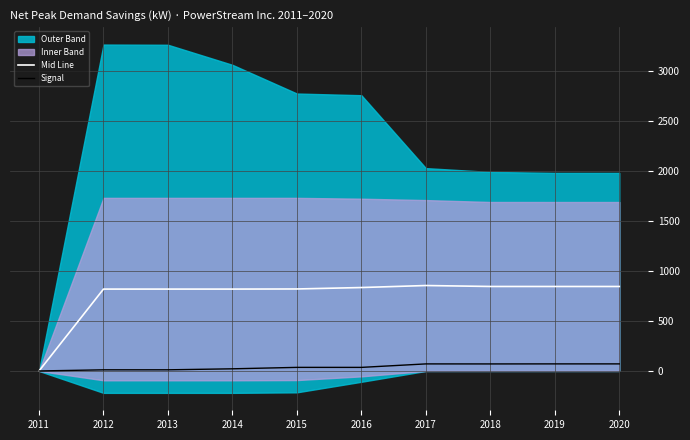

Is it true that Mid Line equals 846.1 at 2018?

True